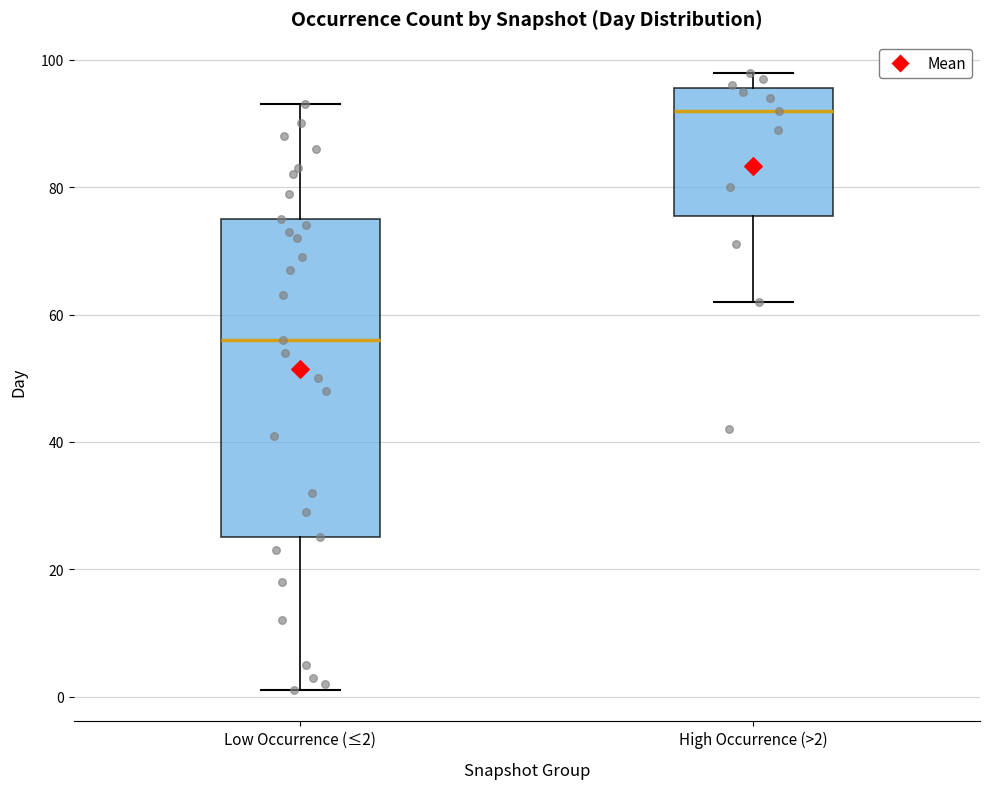

Reading left to right, read every box against the y-axis: the position of its median line, the range the box covers, and the ends of its whiskers. The values are not printed on the chart, so give them approximately, as read against the axis.

Low Occurrence (≤2): median 56, box 26 to 76, whiskers 2 to 94
High Occurrence (>2): median 92, box 76 to 96, whiskers 62 to 98